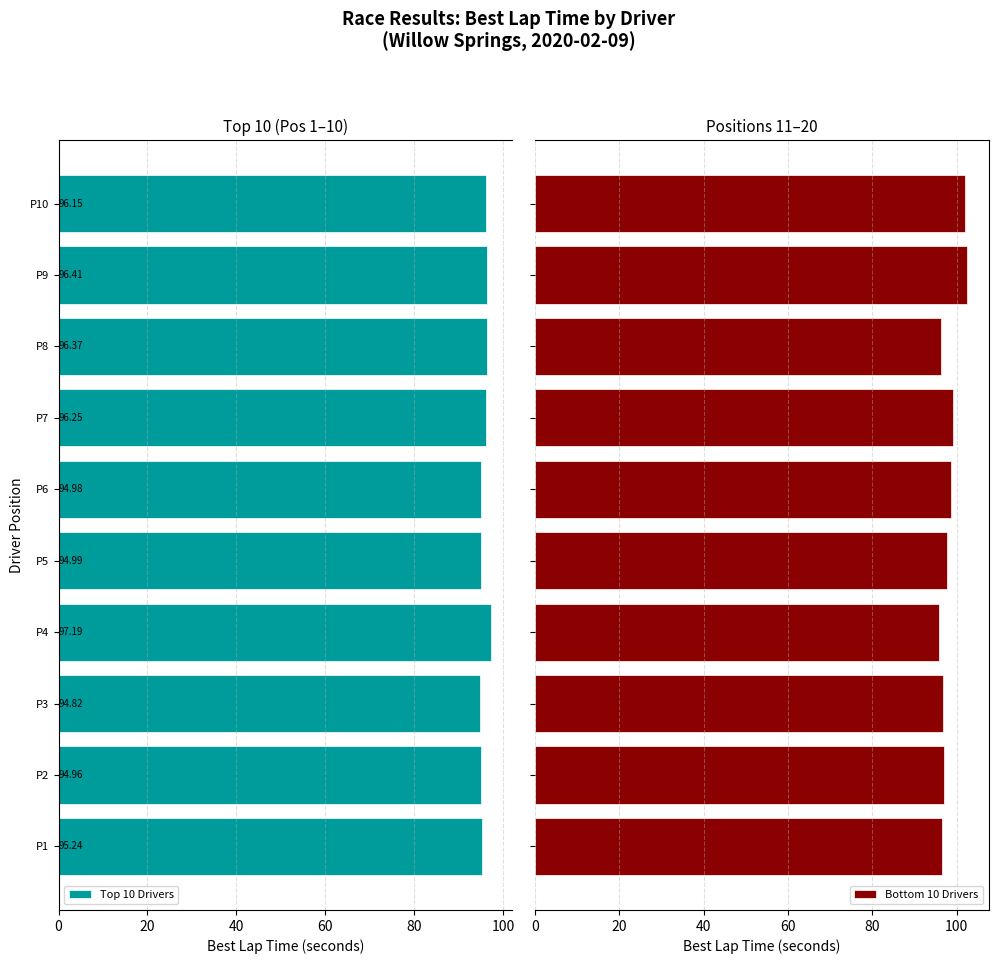

List the series in order of their overall mean, highest first.

Bottom 10 Drivers, Top 10 Drivers